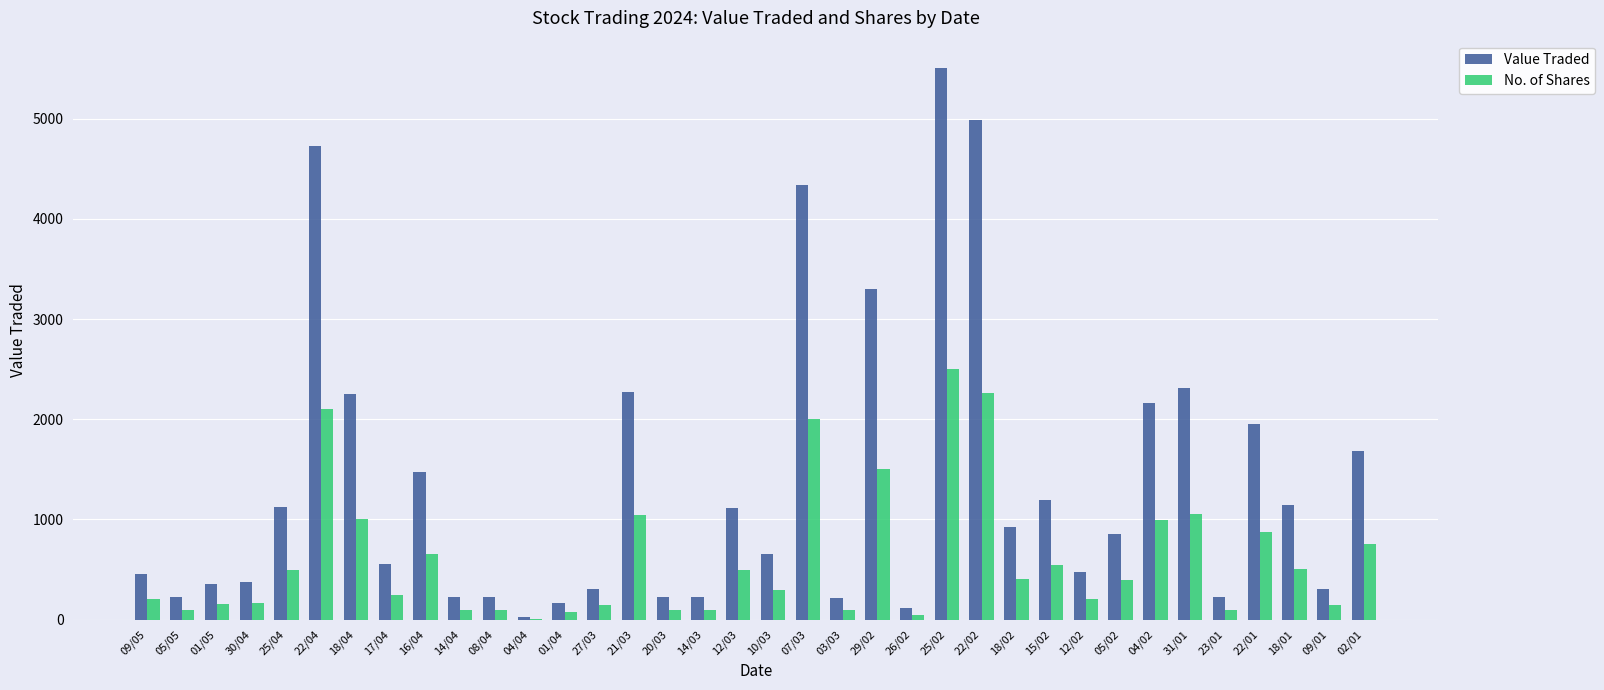

Does the chart contain stacked bars?

No